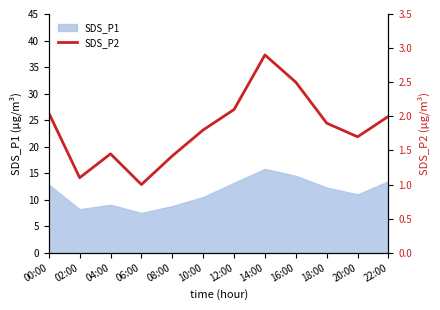

Count the number of values greater than 1.

11